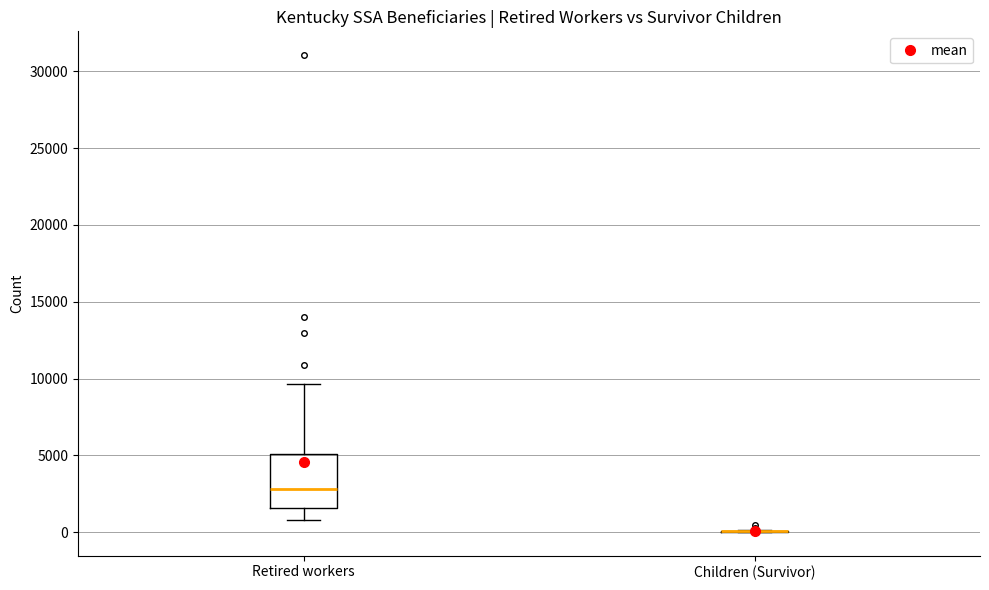

Which box is the tallest, from its lower edge to its upper edge?

Retired workers